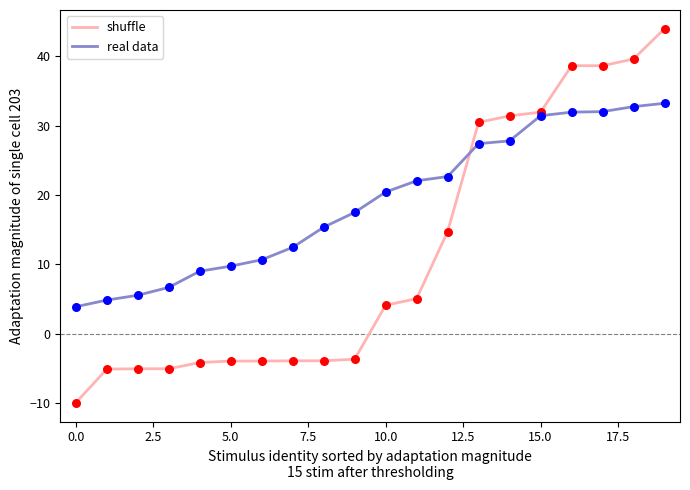

Which series has the largest total across all categories?

real data